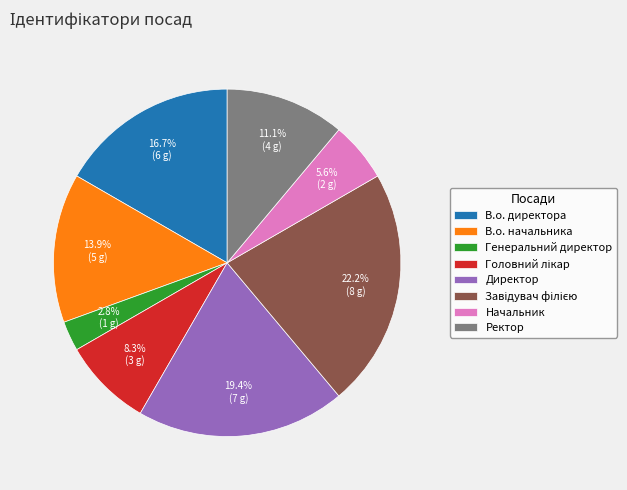

Count the number of slices in the pie.

8